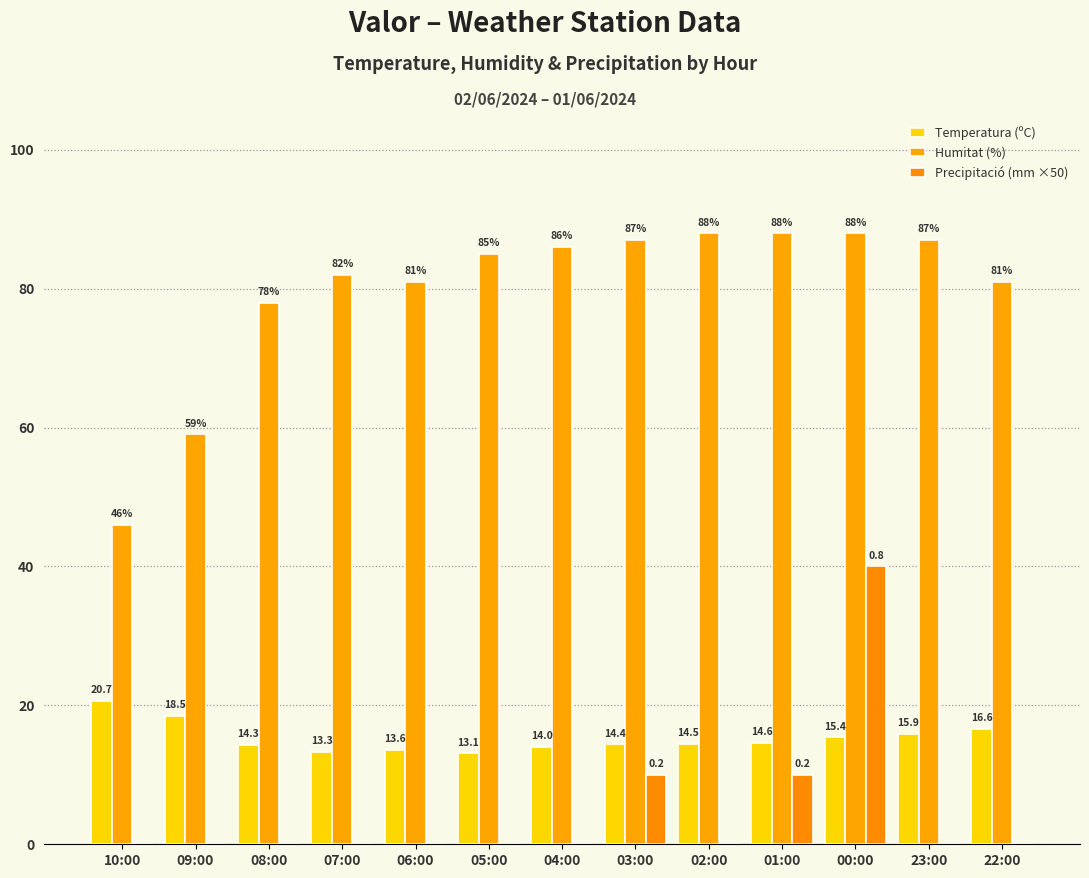

True or false: Precipitació (mm ×50) has a value of 24.6 at 06:00.

False